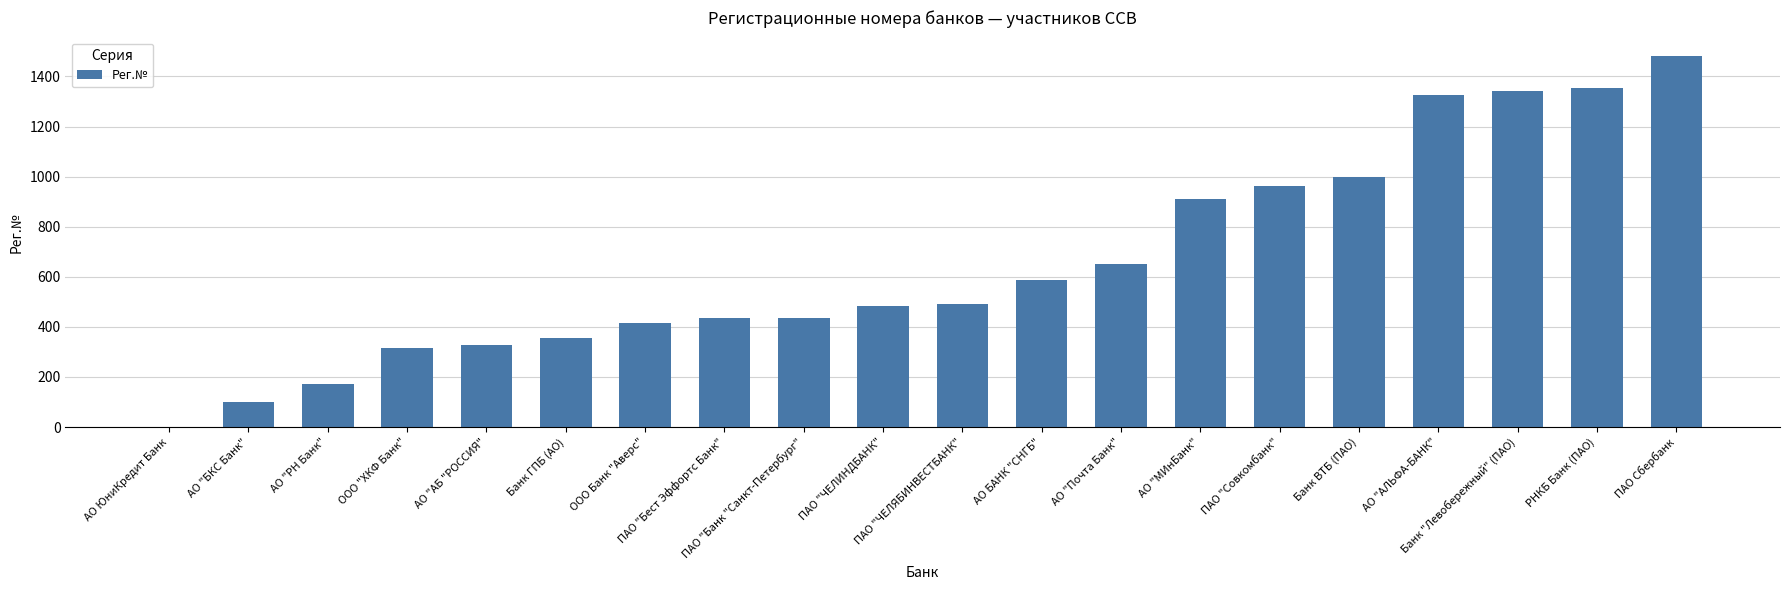

Which category has the highest value across all series?

ПАО Сбербанк